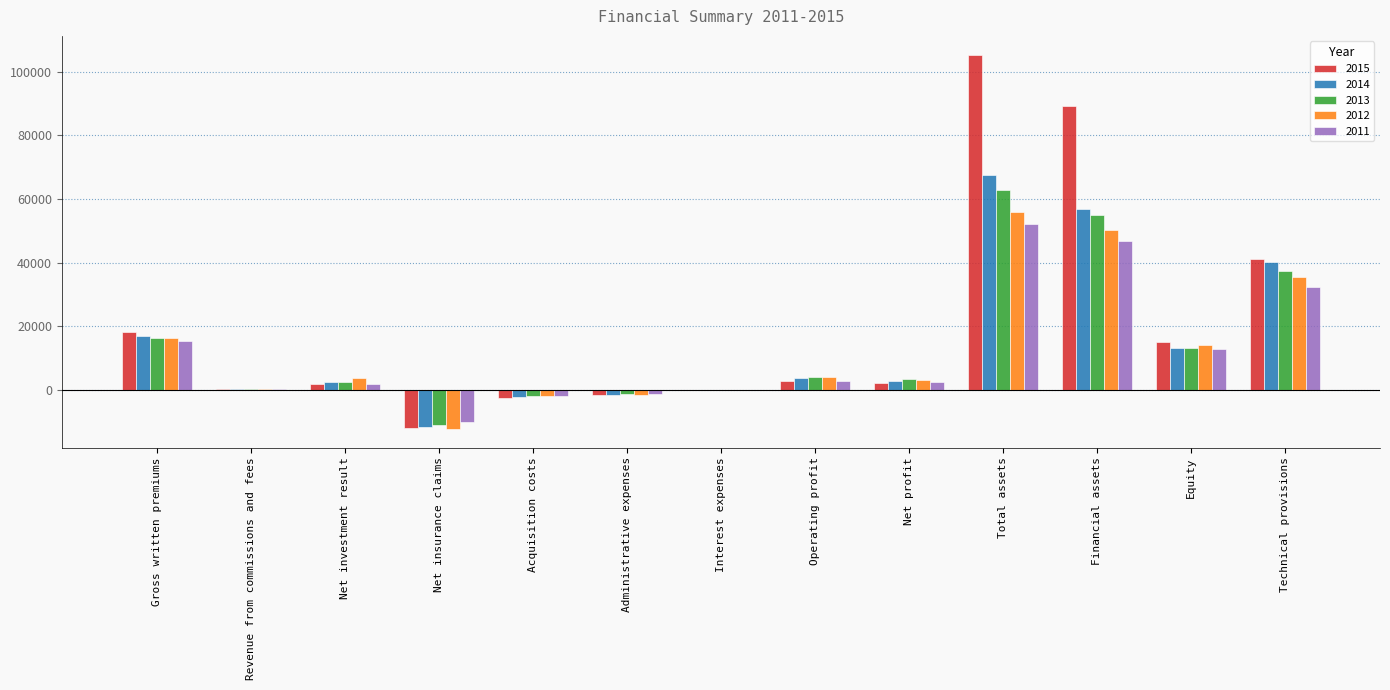

What is the highest value of the 2015 series?

105429.0